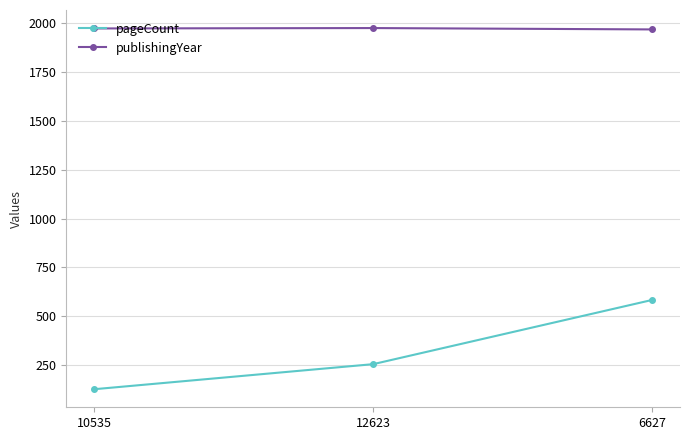

How many lines are shown in the chart?

2